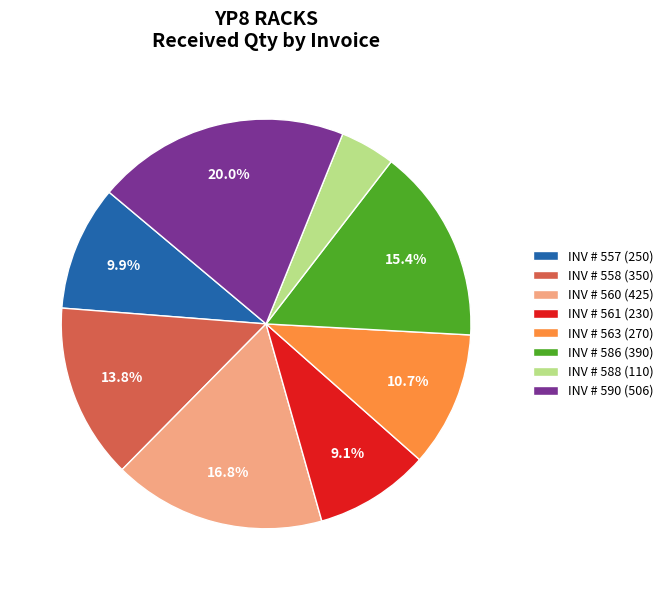

Between INV # 588 (110) and INV # 563 (270), which is larger?

INV # 563 (270)